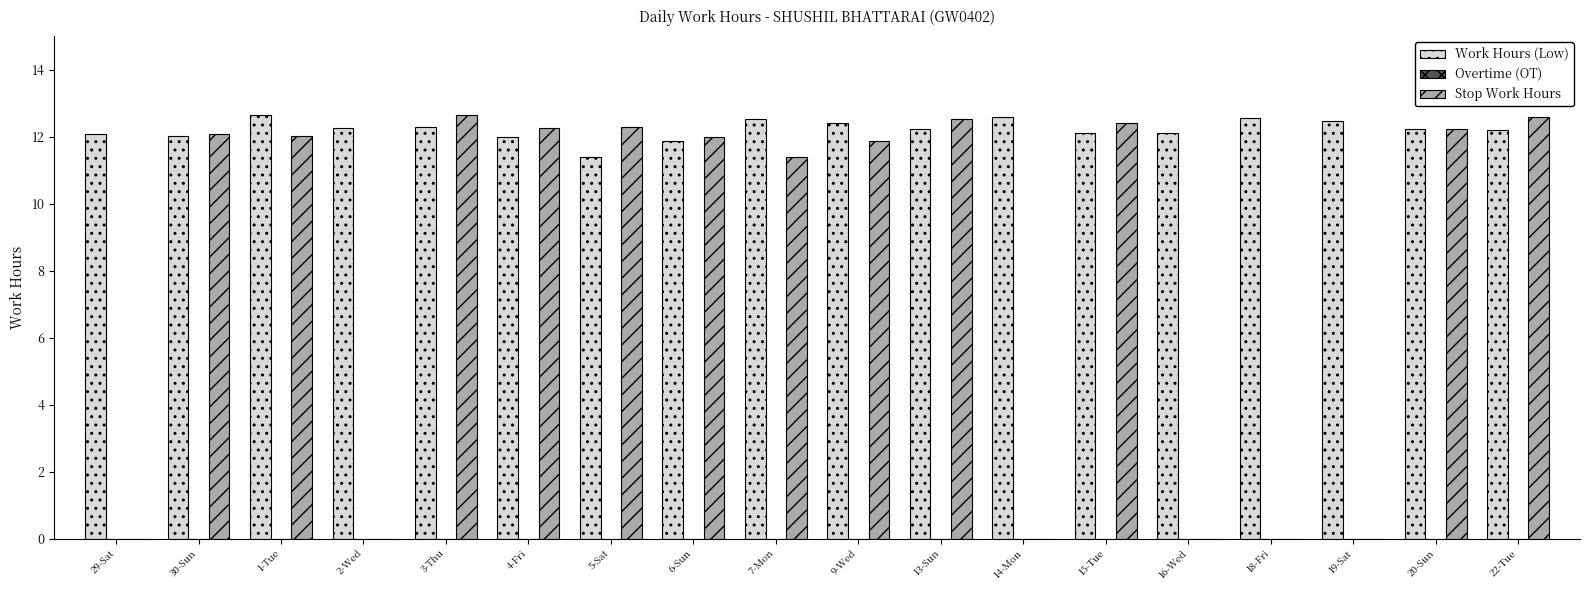

What is the maximum value for Stop Work Hours?

12.7